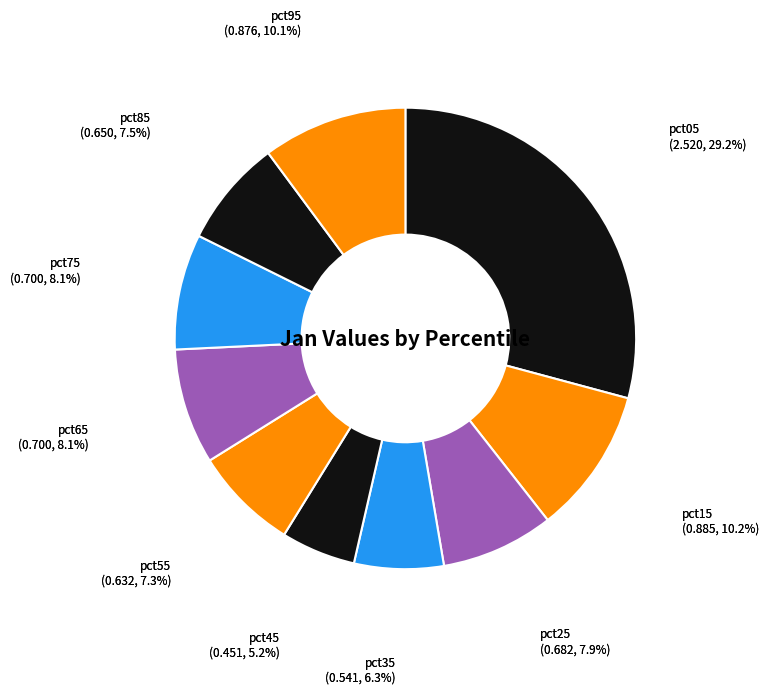

To the nearest percent, what is the difference between the largest and smallest slice percentages?

24%